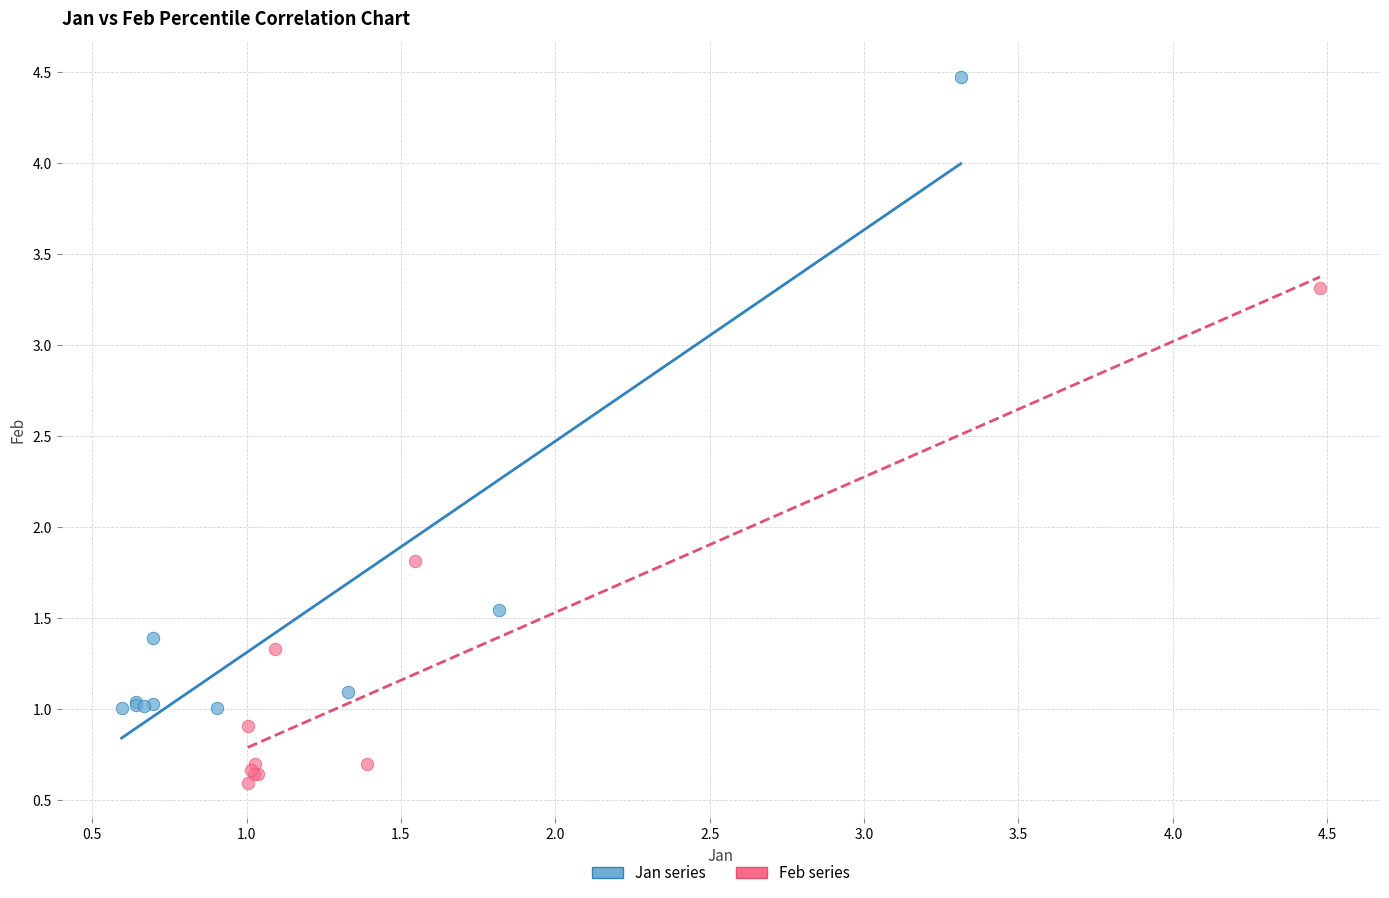

Which series has the largest Y range (max minus min)?

Jan series